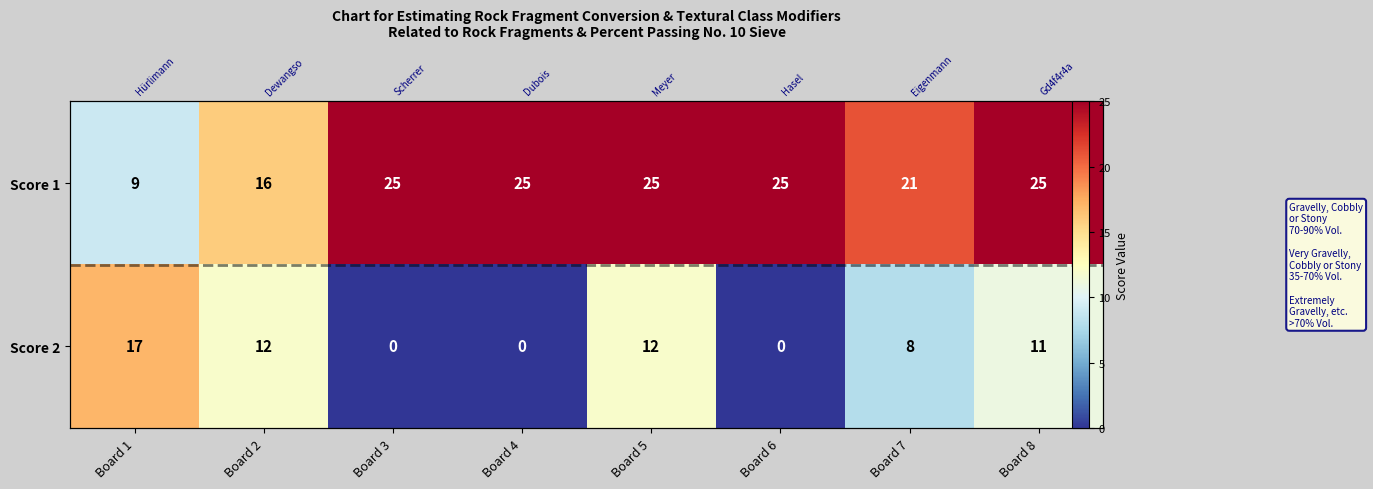

What is the total value across all series at Board 8?

36